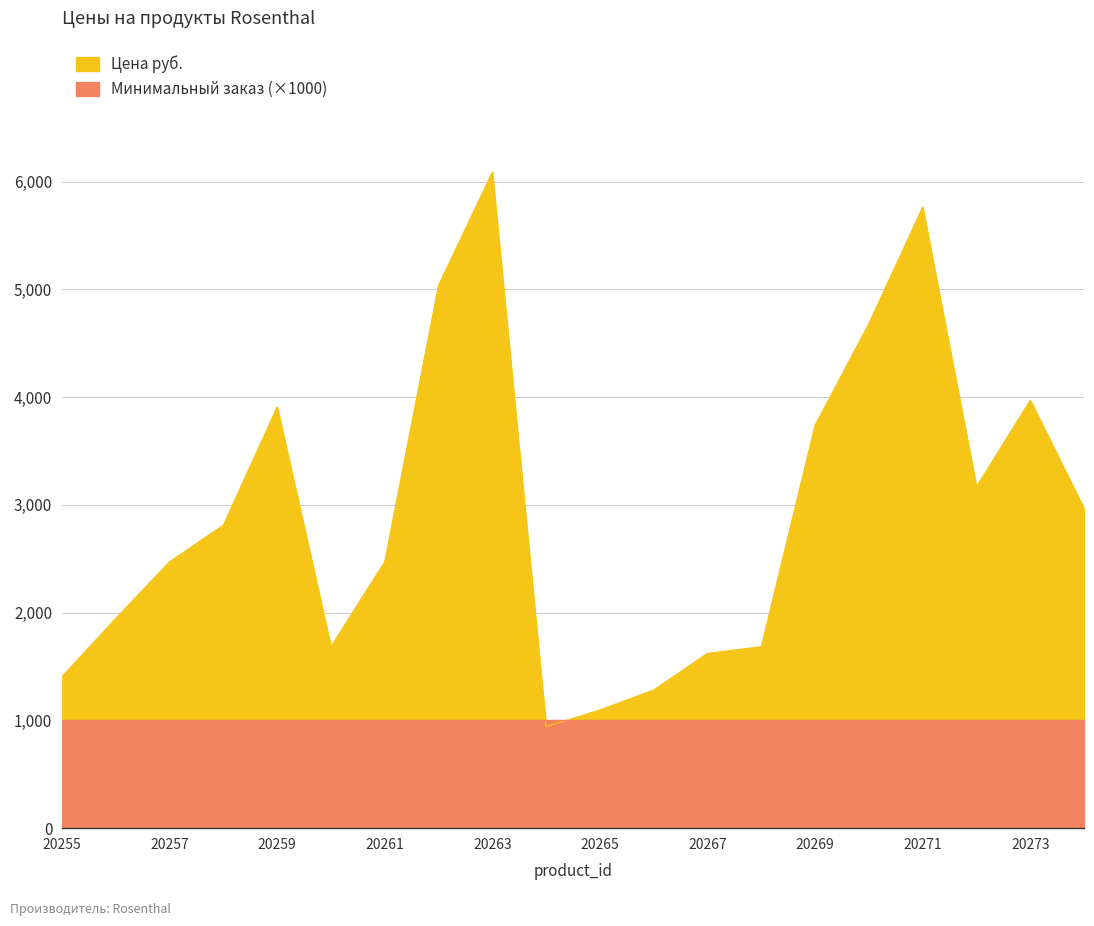

How many data points are less than 2811?

10